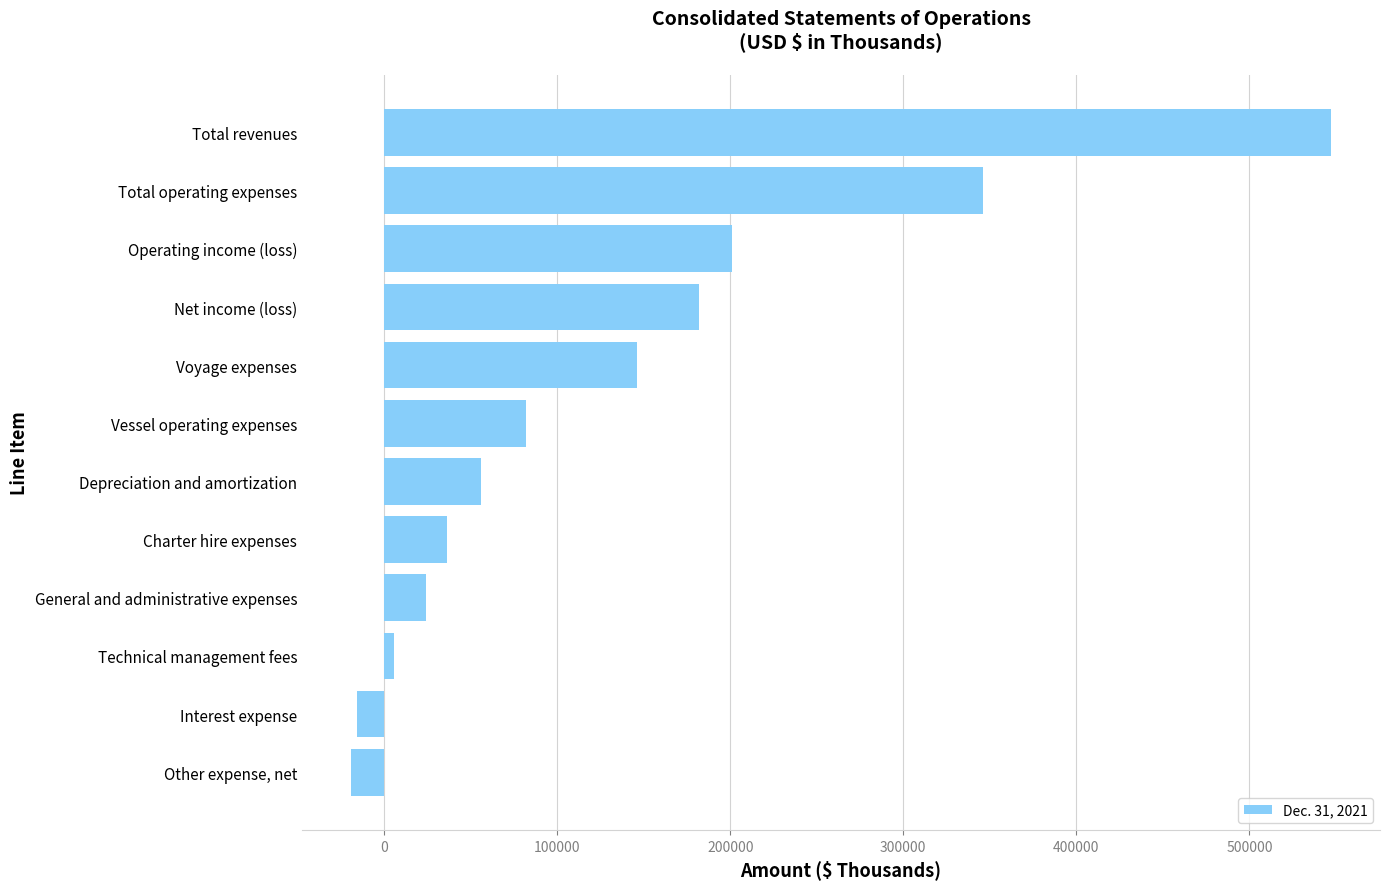

What is the difference between the maximum and minimum values?

566199